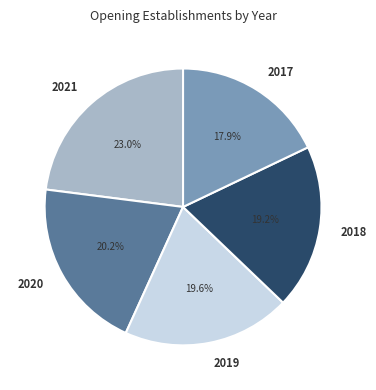

Do 2021 and 2017 together represent more than half of the pie?

No